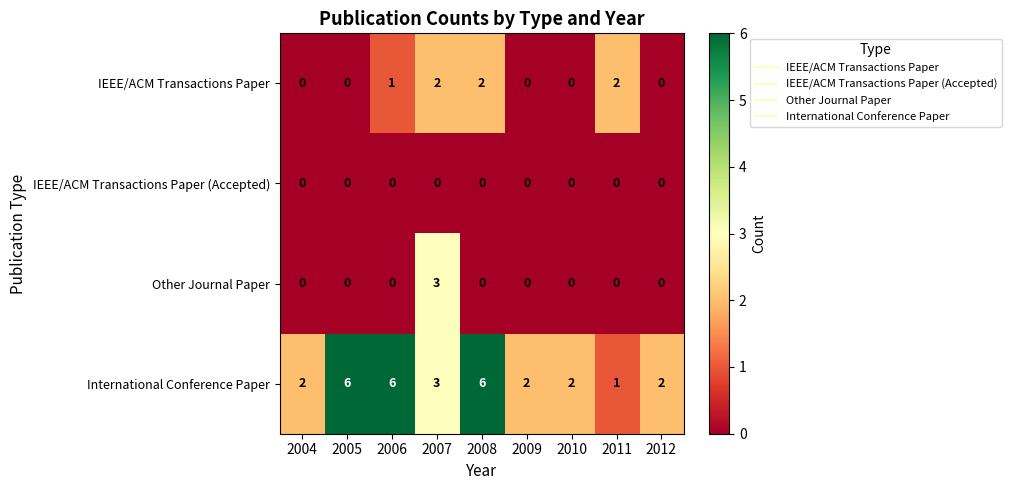

What is the maximum value for International Conference Paper?

6